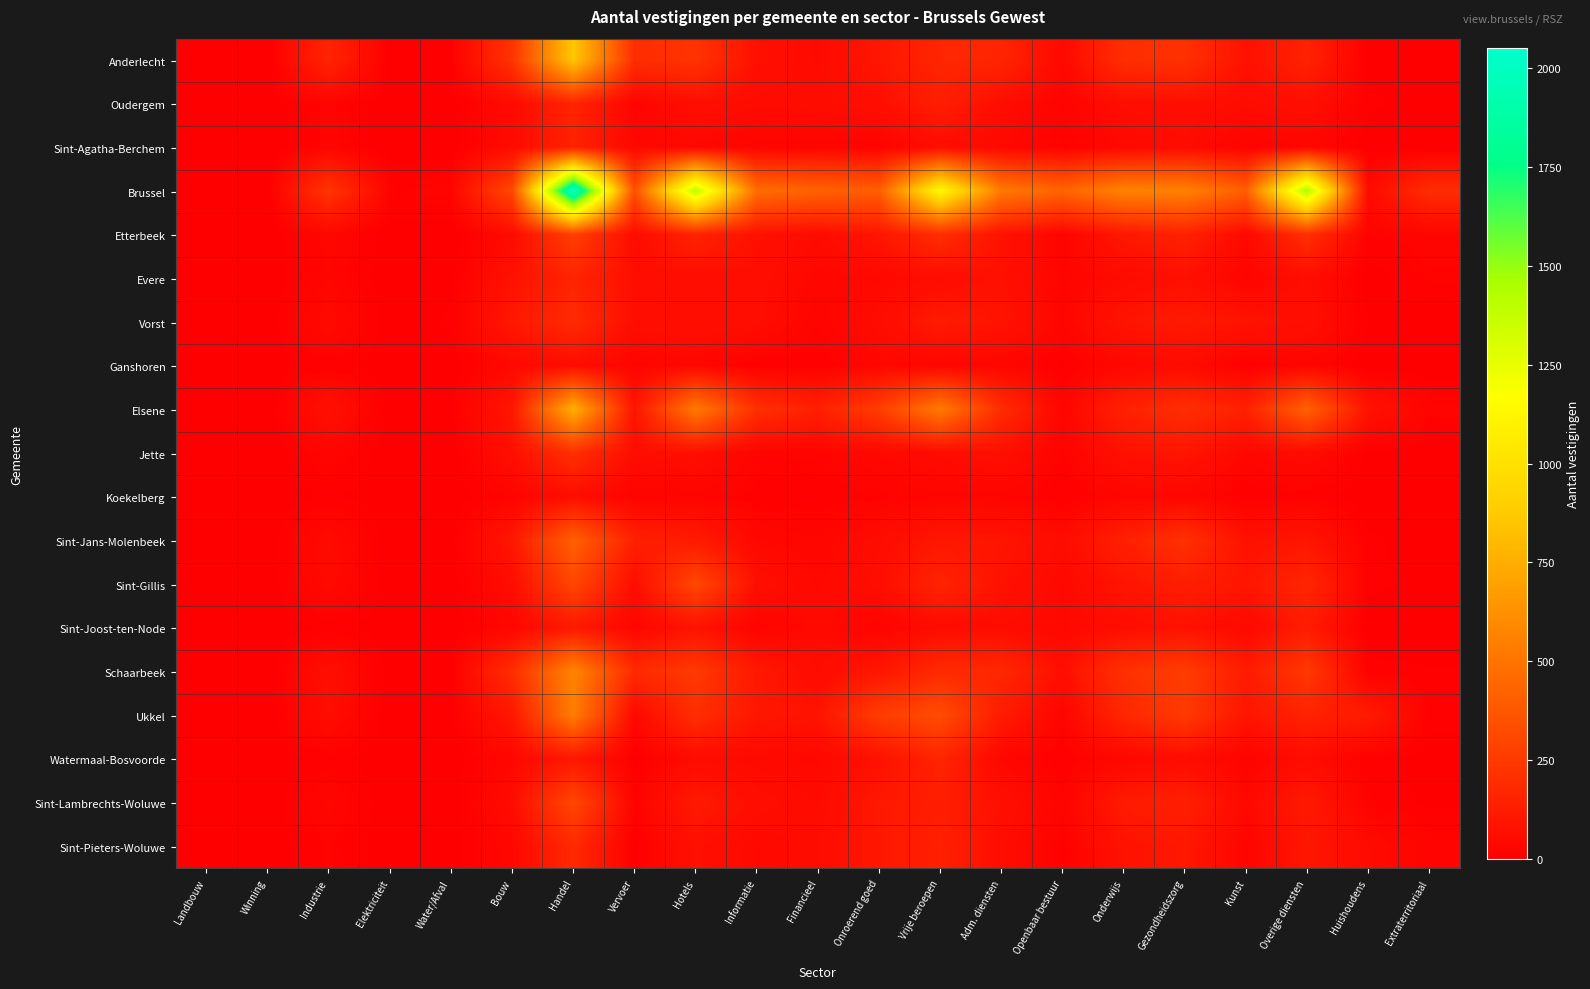

Reading left to right, extract all data points from this chart.

Anderlecht: Landbouw=6	Winning=0	Industrie=156	Elektriciteit=1	Water/Afval=5	Bouw=221	Handel=860	Vervoer=197	Hotels=221	Informatie=73	Financieel=46	Onroerend goed=99	Vrije beroepen=166	Adm. diensten=163	Openbaar bestuur=39	Onderwijs=201	Gezondheidszorg=211	Kunst=75	Overige diensten=147	Huishoudens=3	Extraterritoriaal=1
Oudergem: Landbouw=0	Winning=1	Industrie=23	Elektriciteit=0	Water/Afval=2	Bouw=48	Handel=156	Vervoer=21	Hotels=64	Informatie=50	Financieel=53	Onroerend goed=65	Vrije beroepen=130	Adm. diensten=58	Openbaar bestuur=19	Onderwijs=59	Gezondheidszorg=69	Kunst=52	Overige diensten=68	Huishoudens=10	Extraterritoriaal=4
Sint-Agatha-Berchem: Landbouw=0	Winning=0	Industrie=24	Elektriciteit=0	Water/Afval=2	Bouw=49	Handel=147	Vervoer=37	Hotels=34	Informatie=24	Financieel=24	Onroerend goed=19	Vrije beroepen=57	Adm. diensten=37	Openbaar bestuur=14	Onderwijs=39	Gezondheidszorg=52	Kunst=16	Overige diensten=28	Huishoudens=1	Extraterritoriaal=0
Brussel: Landbouw=8	Winning=0	Industrie=227	Elektriciteit=19	Water/Afval=24	Bouw=314	Handel=2051	Vervoer=342	Hotels=1387	Informatie=471	Financieel=423	Onroerend goed=409	Vrije beroepen=1133	Adm. diensten=525	Openbaar bestuur=431	Onderwijs=565	Gezondheidszorg=560	Kunst=410	Overige diensten=1437	Huishoudens=48	Extraterritoriaal=191
Etterbeek: Landbouw=2	Winning=0	Industrie=33	Elektriciteit=1	Water/Afval=0	Bouw=47	Handel=274	Vervoer=51	Hotels=150	Informatie=76	Financieel=50	Onroerend goed=94	Vrije beroepen=197	Adm. diensten=79	Openbaar bestuur=23	Onderwijs=101	Gezondheidszorg=144	Kunst=40	Overige diensten=204	Huishoudens=16	Extraterritoriaal=27
Evere: Landbouw=0	Winning=0	Industrie=28	Elektriciteit=0	Water/Afval=4	Bouw=77	Handel=155	Vervoer=66	Hotels=58	Informatie=63	Financieel=31	Onroerend goed=39	Vrije beroepen=58	Adm. diensten=75	Openbaar bestuur=24	Onderwijs=48	Gezondheidszorg=71	Kunst=24	Overige diensten=59	Huishoudens=2	Extraterritoriaal=18
Vorst: Landbouw=2	Winning=0	Industrie=48	Elektriciteit=1	Water/Afval=10	Bouw=104	Handel=184	Vervoer=64	Hotels=70	Informatie=60	Financieel=21	Onroerend goed=53	Vrije beroepen=118	Adm. diensten=85	Openbaar bestuur=26	Onderwijs=89	Gezondheidszorg=114	Kunst=84	Overige diensten=68	Huishoudens=8	Extraterritoriaal=1
Ganshoren: Landbouw=0	Winning=0	Industrie=14	Elektriciteit=0	Water/Afval=0	Bouw=40	Handel=55	Vervoer=25	Hotels=30	Informatie=11	Financieel=8	Onroerend goed=34	Vrije beroepen=28	Adm. diensten=31	Openbaar bestuur=6	Onderwijs=34	Gezondheidszorg=52	Kunst=8	Overige diensten=24	Huishoudens=1	Extraterritoriaal=0
Elsene: Landbouw=2	Winning=0	Industrie=73	Elektriciteit=3	Water/Afval=5	Bouw=100	Handel=760	Vervoer=89	Hotels=524	Informatie=206	Financieel=138	Onroerend goed=263	Vrije beroepen=529	Adm. diensten=192	Openbaar bestuur=26	Onderwijs=144	Gezondheidszorg=200	Kunst=143	Overige diensten=420	Huishoudens=83	Extraterritoriaal=24
Jette: Landbouw=0	Winning=0	Industrie=25	Elektriciteit=1	Water/Afval=0	Bouw=68	Handel=205	Vervoer=57	Hotels=67	Informatie=21	Financieel=22	Onroerend goed=38	Vrije beroepen=50	Adm. diensten=68	Openbaar bestuur=18	Onderwijs=74	Gezondheidszorg=93	Kunst=33	Overige diensten=51	Huishoudens=6	Extraterritoriaal=0
Koekelberg: Landbouw=0	Winning=0	Industrie=10	Elektriciteit=0	Water/Afval=0	Bouw=22	Handel=59	Vervoer=18	Hotels=23	Informatie=13	Financieel=8	Onroerend goed=17	Vrije beroepen=26	Adm. diensten=25	Openbaar bestuur=8	Onderwijs=27	Gezondheidszorg=31	Kunst=9	Overige diensten=14	Huishoudens=0	Extraterritoriaal=0
Sint-Jans-Molenbeek: Landbouw=1	Winning=0	Industrie=50	Elektriciteit=1	Water/Afval=3	Bouw=99	Handel=417	Vervoer=140	Hotels=117	Informatie=37	Financieel=29	Onroerend goed=54	Vrije beroepen=100	Adm. diensten=92	Openbaar bestuur=53	Onderwijs=139	Gezondheidszorg=211	Kunst=75	Overige diensten=94	Huishoudens=10	Extraterritoriaal=2
Sint-Gillis: Landbouw=0	Winning=0	Industrie=44	Elektriciteit=1	Water/Afval=1	Bouw=56	Handel=305	Vervoer=59	Hotels=309	Informatie=66	Financieel=39	Onroerend goed=60	Vrije beroepen=155	Adm. diensten=81	Openbaar bestuur=39	Onderwijs=88	Gezondheidszorg=130	Kunst=95	Overige diensten=166	Huishoudens=12	Extraterritoriaal=3
Sint-Joost-ten-Node: Landbouw=0	Winning=0	Industrie=10	Elektriciteit=3	Water/Afval=1	Bouw=32	Handel=108	Vervoer=31	Hotels=84	Informatie=21	Financieel=45	Onroerend goed=19	Vrije beroepen=54	Adm. diensten=55	Openbaar bestuur=37	Onderwijs=60	Gezondheidszorg=78	Kunst=42	Overige diensten=121	Huishoudens=0	Extraterritoriaal=0
Schaarbeek: Landbouw=0	Winning=0	Industrie=65	Elektriciteit=1	Water/Afval=5	Bouw=195	Handel=573	Vervoer=184	Hotels=248	Informatie=107	Financieel=55	Onroerend goed=97	Vrije beroepen=183	Adm. diensten=170	Openbaar bestuur=68	Onderwijs=208	Gezondheidszorg=264	Kunst=119	Overige diensten=243	Huishoudens=12	Extraterritoriaal=9
Ukkel: Landbouw=4	Winning=0	Industrie=58	Elektriciteit=0	Water/Afval=4	Bouw=102	Handel=540	Vervoer=38	Hotels=198	Informatie=99	Financieel=85	Onroerend goed=265	Vrije beroepen=331	Adm. diensten=119	Openbaar bestuur=23	Onderwijs=168	Gezondheidszorg=250	Kunst=91	Overige diensten=151	Huishoudens=114	Extraterritoriaal=12
Watermaal-Bosvoorde: Landbouw=3	Winning=0	Industrie=12	Elektriciteit=0	Water/Afval=0	Bouw=36	Handel=99	Vervoer=4	Hotels=52	Informatie=43	Financieel=38	Onroerend goed=76	Vrije beroepen=161	Adm. diensten=33	Openbaar bestuur=9	Onderwijs=33	Gezondheidszorg=57	Kunst=20	Overige diensten=54	Huishoudens=12	Extraterritoriaal=3
Sint-Lambrechts-Woluwe: Landbouw=2	Winning=0	Industrie=31	Elektriciteit=0	Water/Afval=1	Bouw=55	Handel=307	Vervoer=18	Hotels=112	Informatie=62	Financieel=47	Onroerend goed=105	Vrije beroepen=131	Adm. diensten=71	Openbaar bestuur=22	Onderwijs=115	Gezondheidszorg=138	Kunst=40	Overige diensten=111	Huishoudens=17	Extraterritoriaal=6
Sint-Pieters-Woluwe: Landbouw=1	Winning=0	Industrie=21	Elektriciteit=0	Water/Afval=3	Bouw=35	Handel=178	Vervoer=5	Hotels=76	Informatie=39	Financieel=56	Onroerend goed=104	Vrije beroepen=145	Adm. diensten=59	Openbaar bestuur=13	Onderwijs=81	Gezondheidszorg=104	Kunst=24	Overige diensten=99	Huishoudens=50	Extraterritoriaal=22